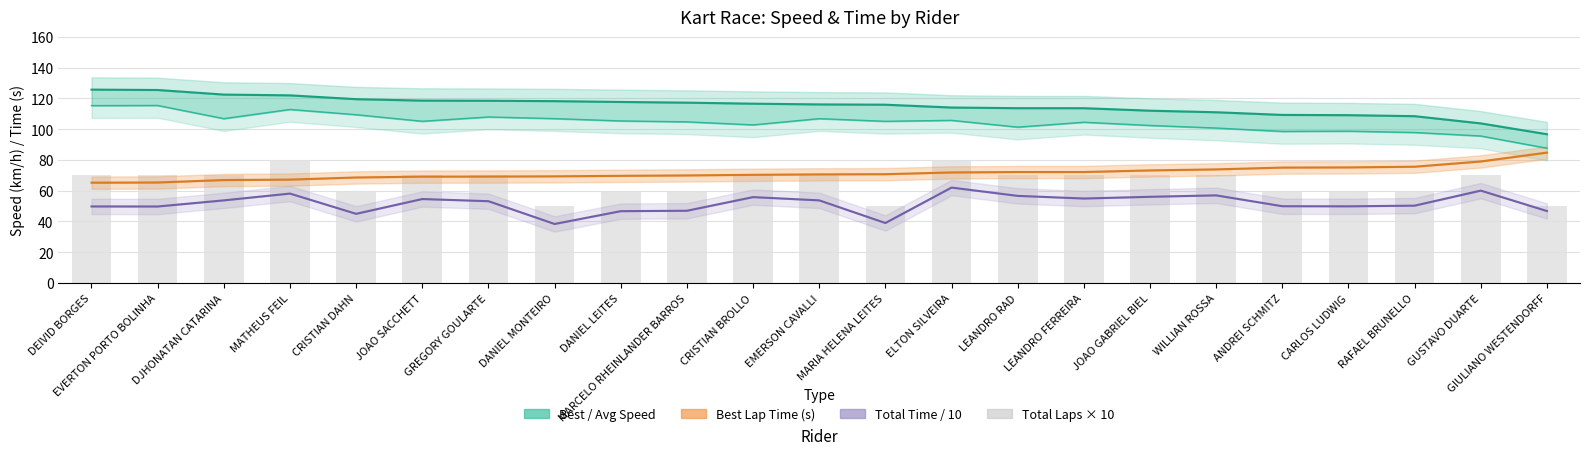

What is the maximum value shown in the chart?

125.7